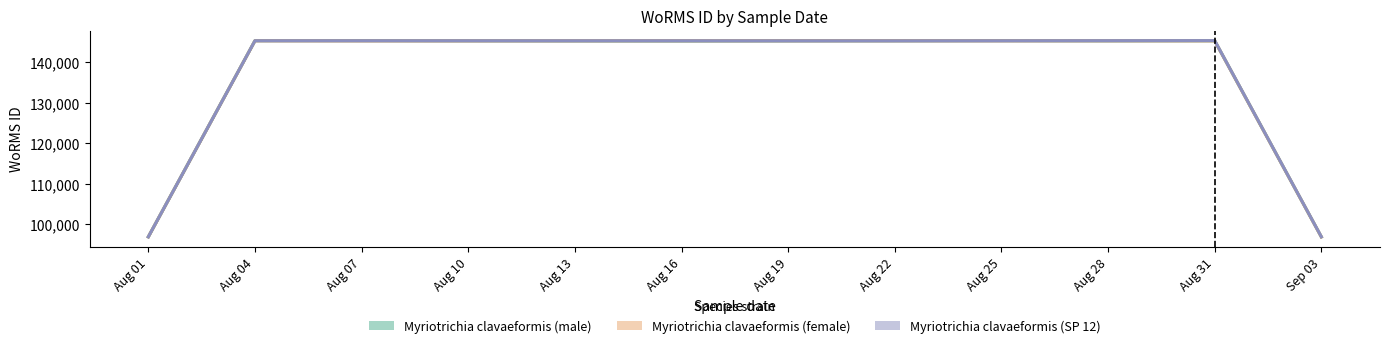

Is it true that Myriotrichia clavaeformis (male) equals 145331.7 at Aug 22?

True